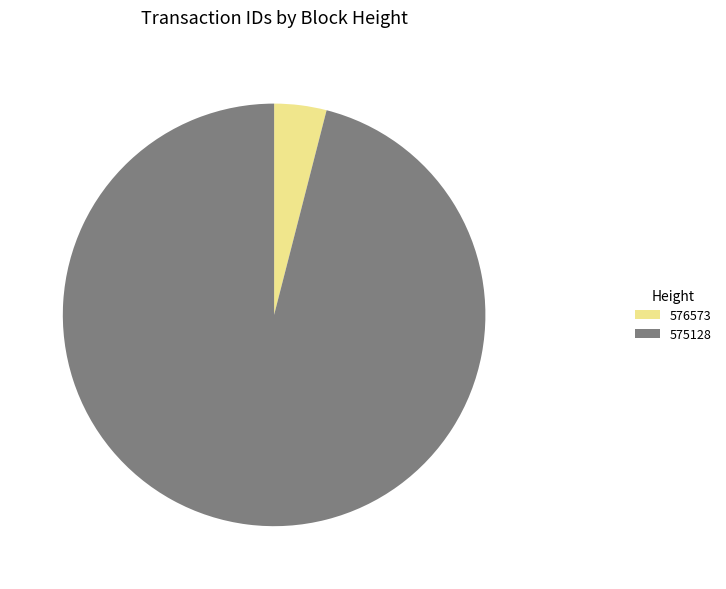

Is the sum of 576573 and 575128 greater than half?

Yes